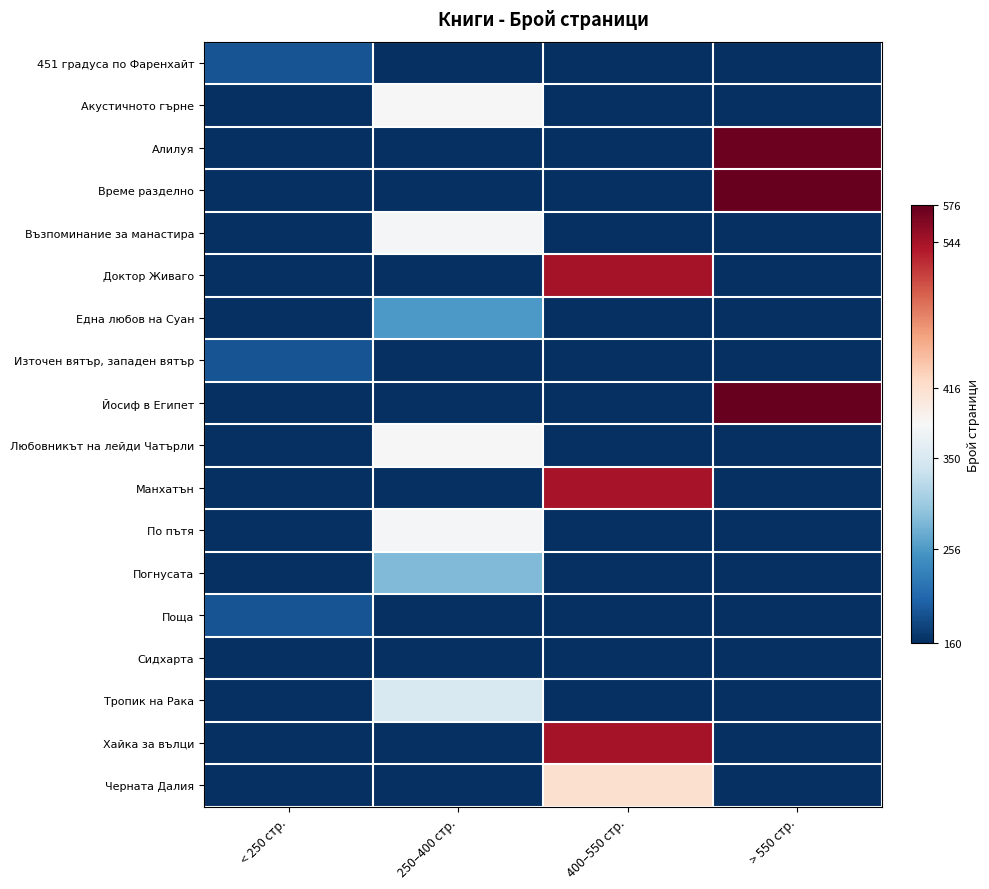

Between > 550 стр. and < 250 стр., which is larger?

< 250 стр.